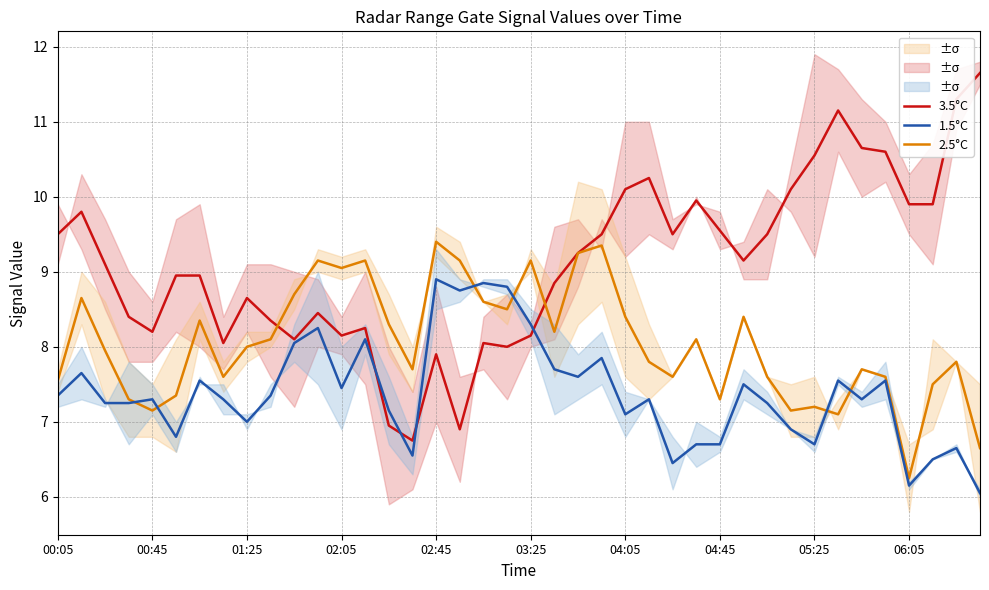

Rank the series at 39 from highest to lowest value.

3.5°C, 2.5°C, 1.5°C